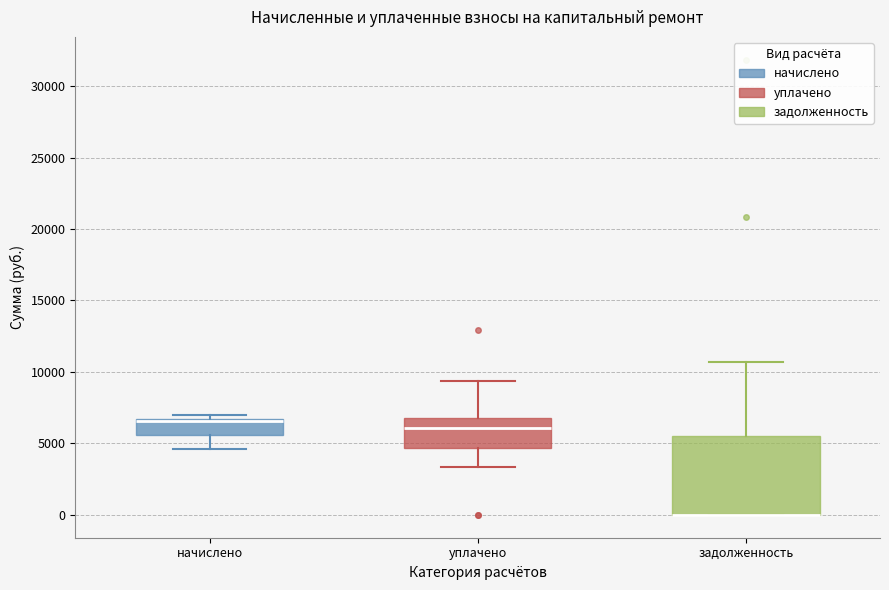

Which box is the tallest, from its lower edge to its upper edge?

задолженность